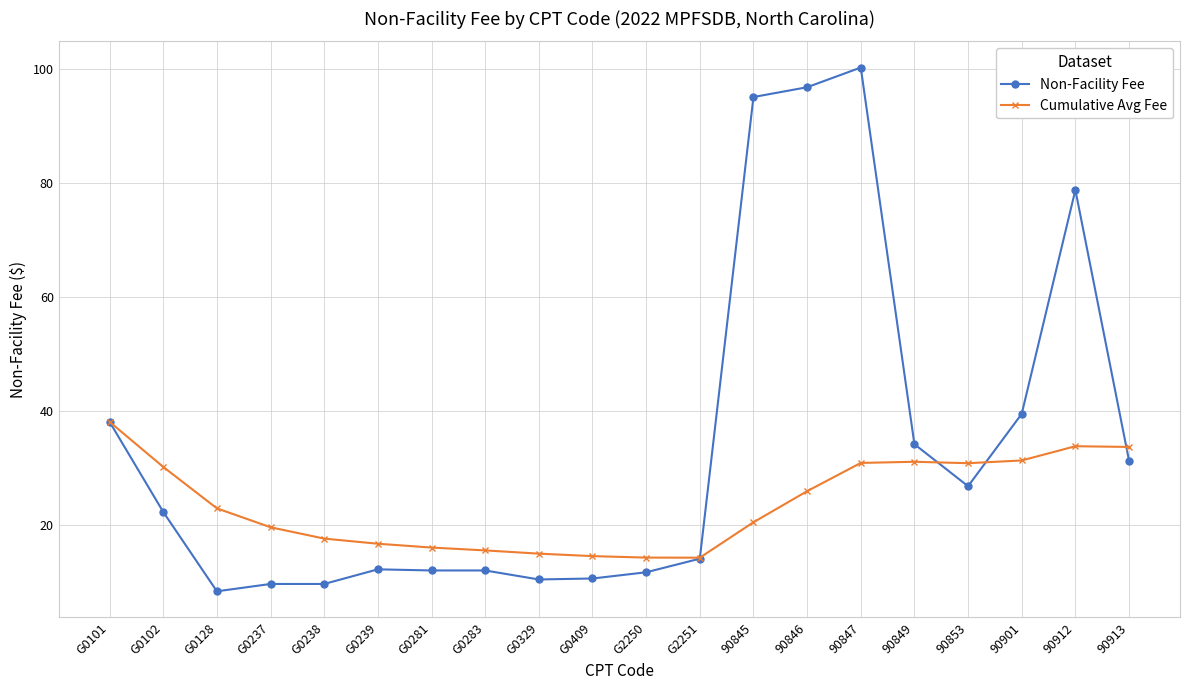

Which series changed the most between 90846 and 90849?

Non-Facility Fee